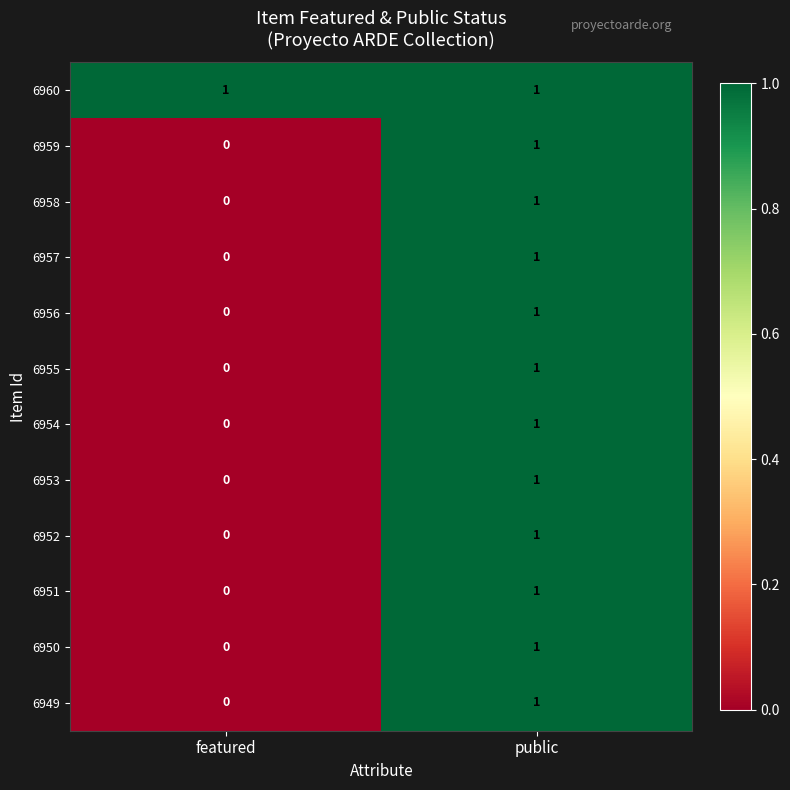

At which label is 6955 closest to 0?

featured